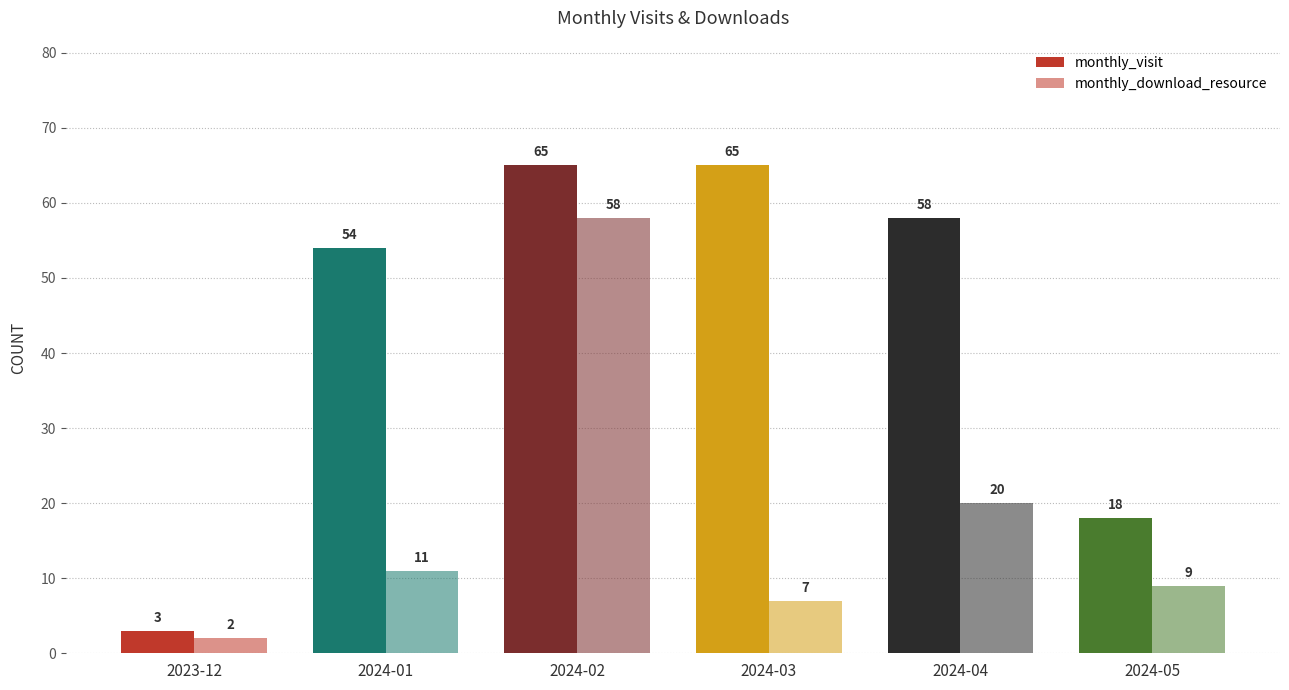

How many categories are shown in the chart?

6